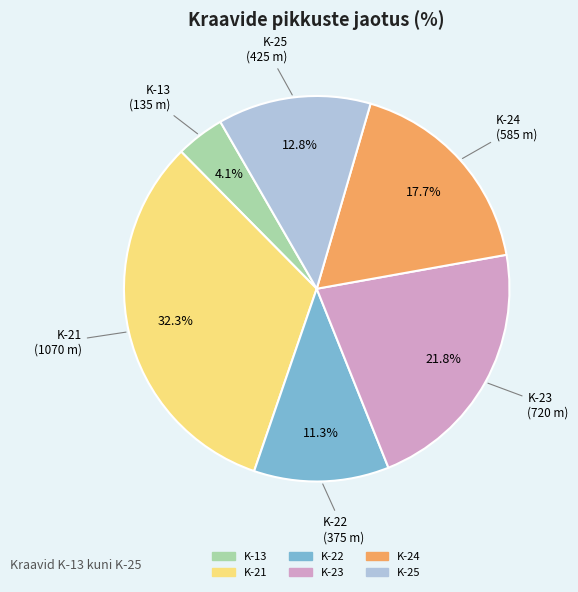

Count the number of slices in the pie.

6